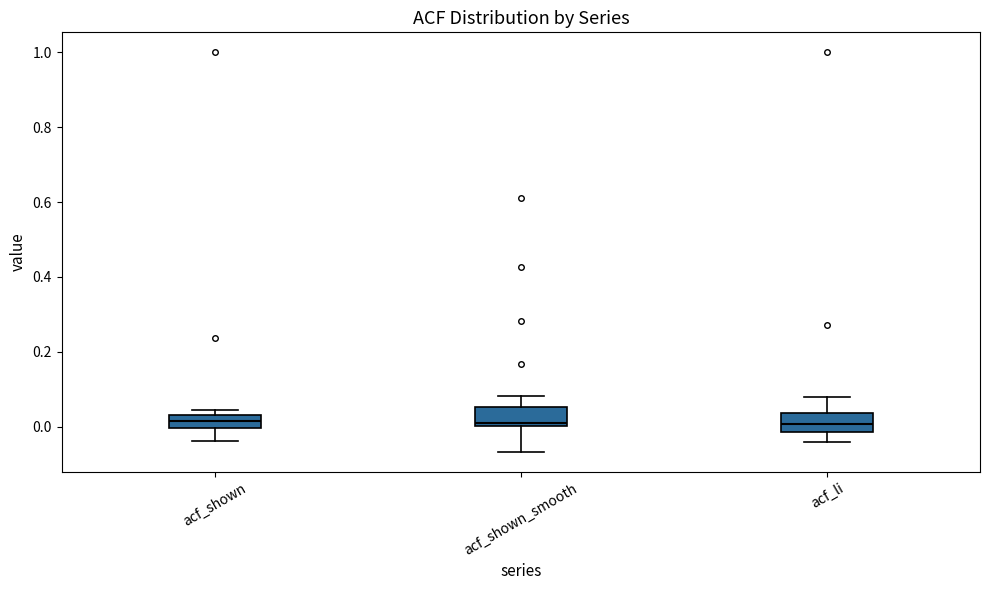

Reading left to right, read every box against the y-axis: the position of its median line, the range the box covers, and the ends of its whiskers. The values are not printed on the chart, so give them approximately, as read against the axis.

acf_shown: median 0.02, box 0.00 to 0.04, whiskers -0.04 to 0.04 (just above the box's upper edge)
acf_shown_smooth: median 0.00 (just above the box's lower edge), box 0.00 to 0.06, whiskers -0.06 to 0.08
acf_li: median 0.00, box -0.02 to 0.04, whiskers -0.04 to 0.08